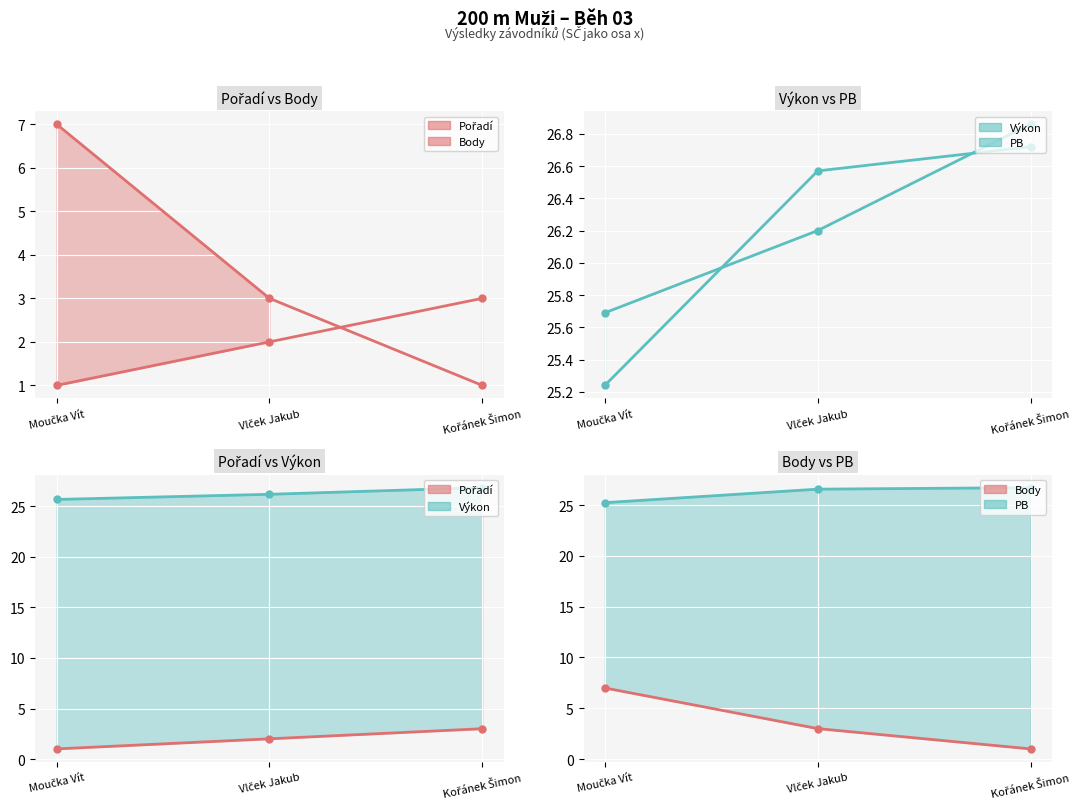

List the series in order of their peak value, lowest first.

Pořadí (line), Body (line), PB (line), Výkon (line)